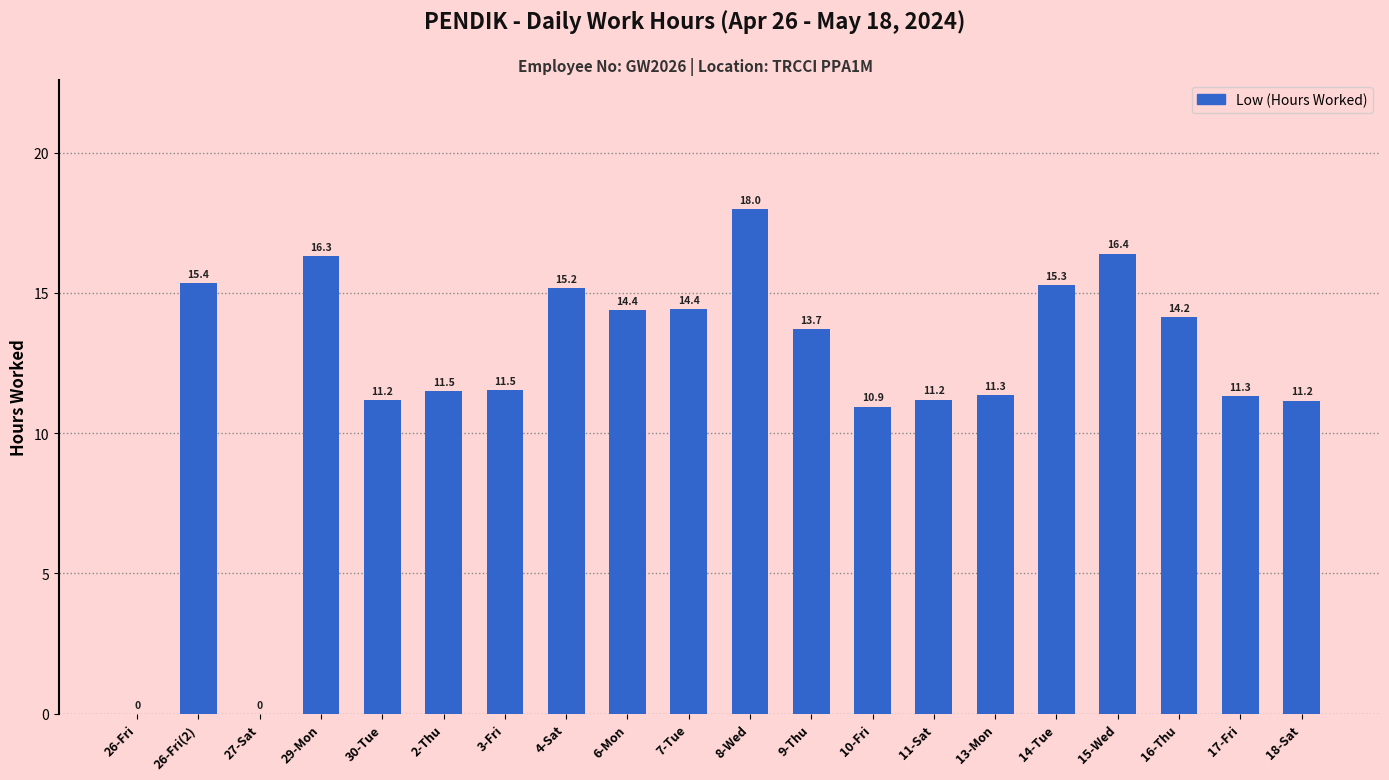

Does the chart contain stacked bars?

No